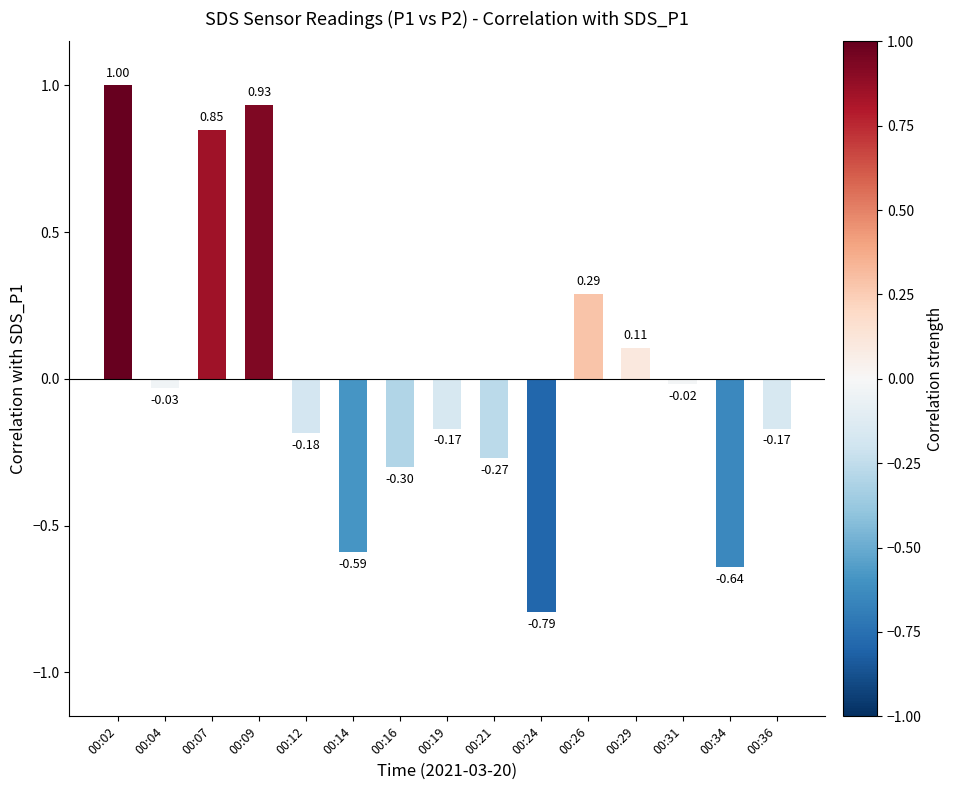

Between 00:04 and 00:21, which is larger?

00:04